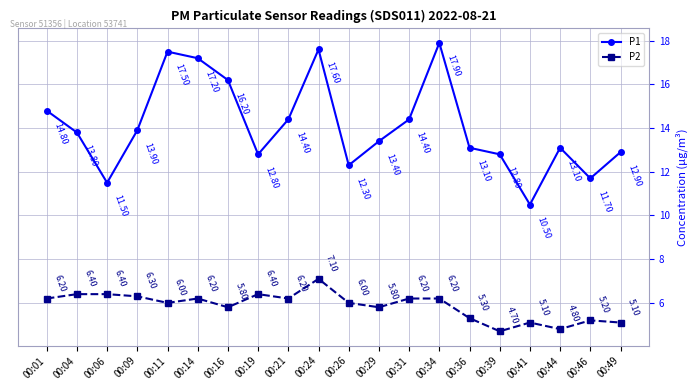

List the series in order of their peak value, lowest first.

P2, P1